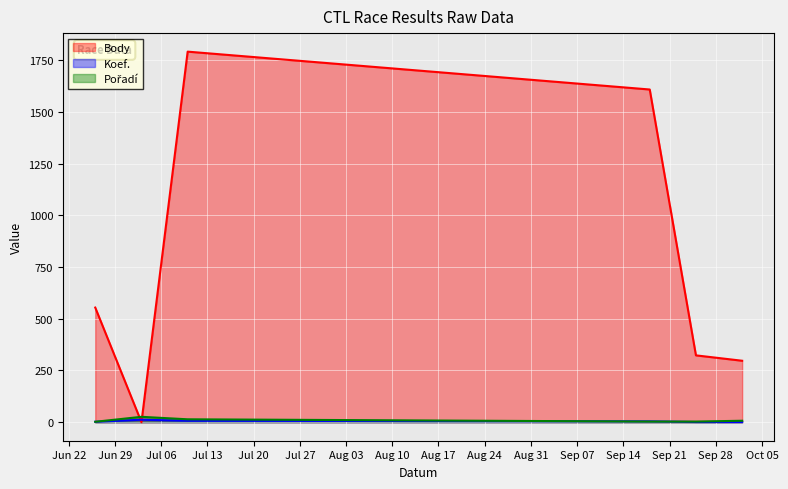

What are all the series names shown in the legend?

Body, Koef., Pořadí